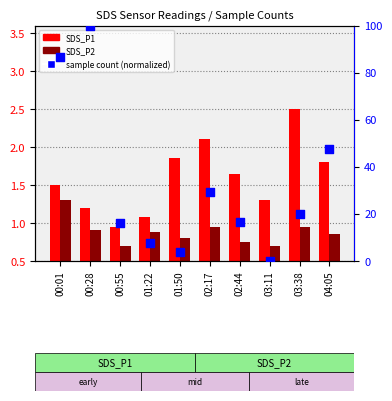

What is the total value across all series at 02:44?

18.8